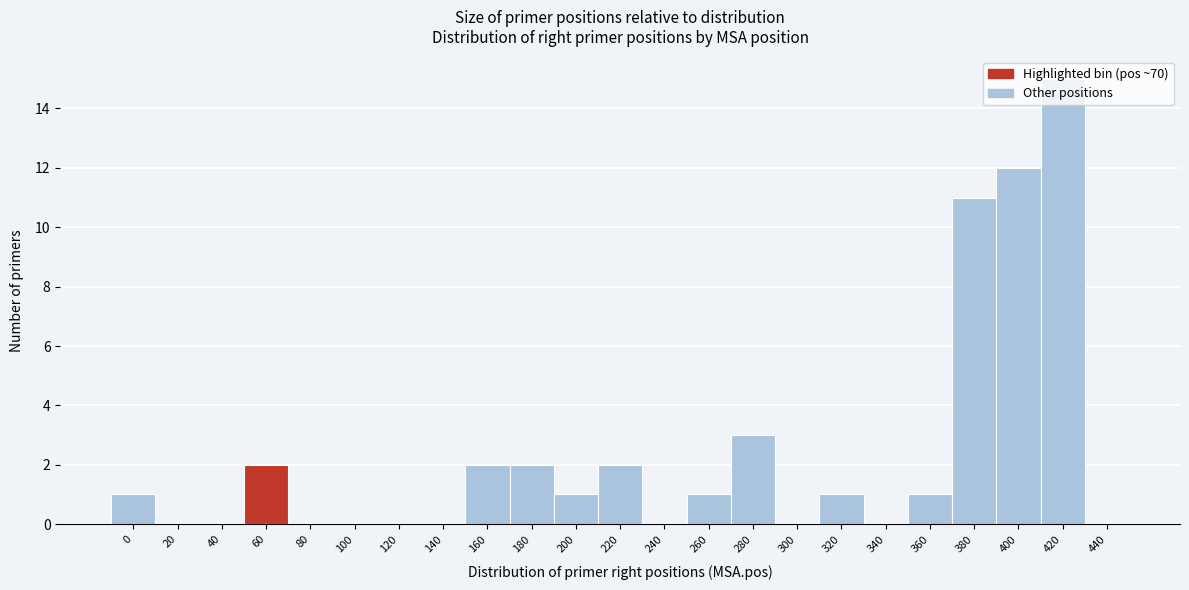

What is the sum of all values?

54